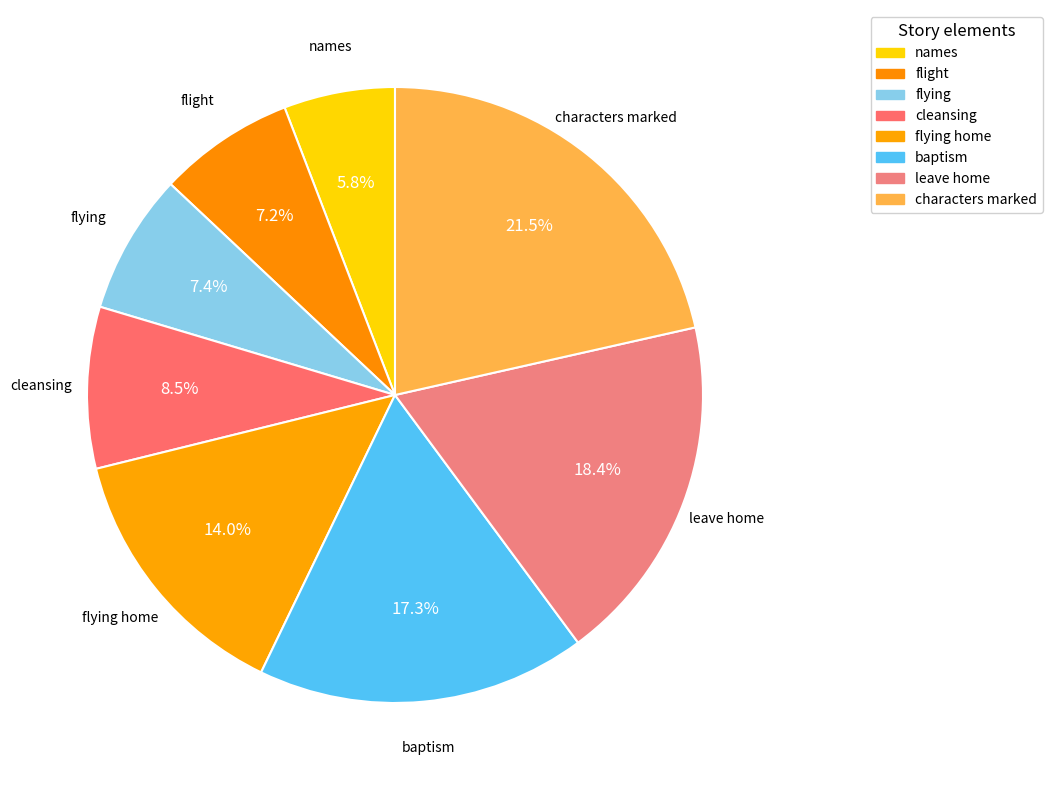

Does any single category account for the majority?

No